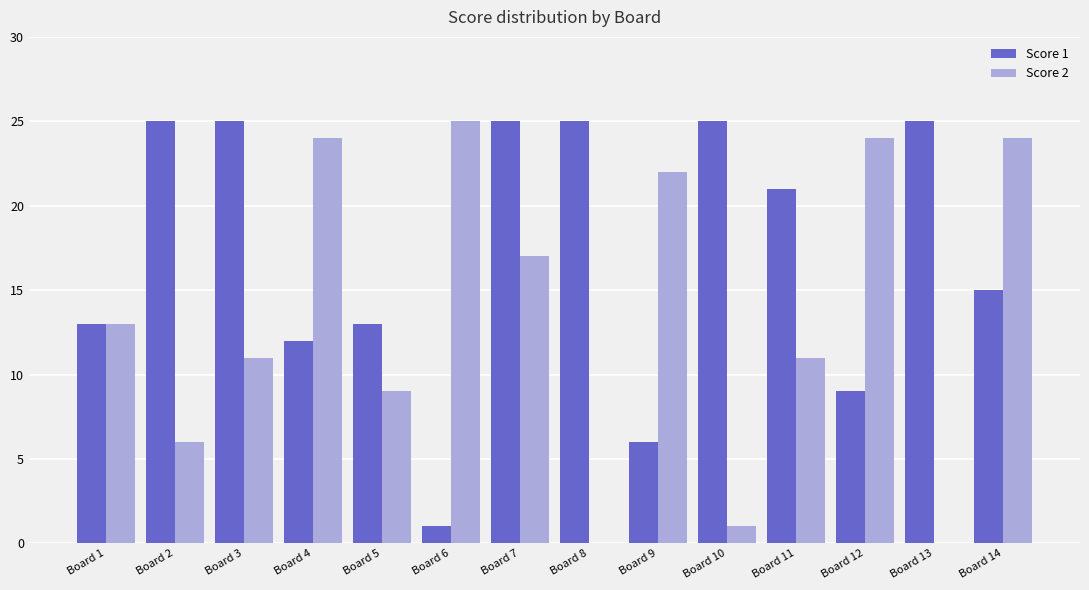

What is the greatest value displayed?

25